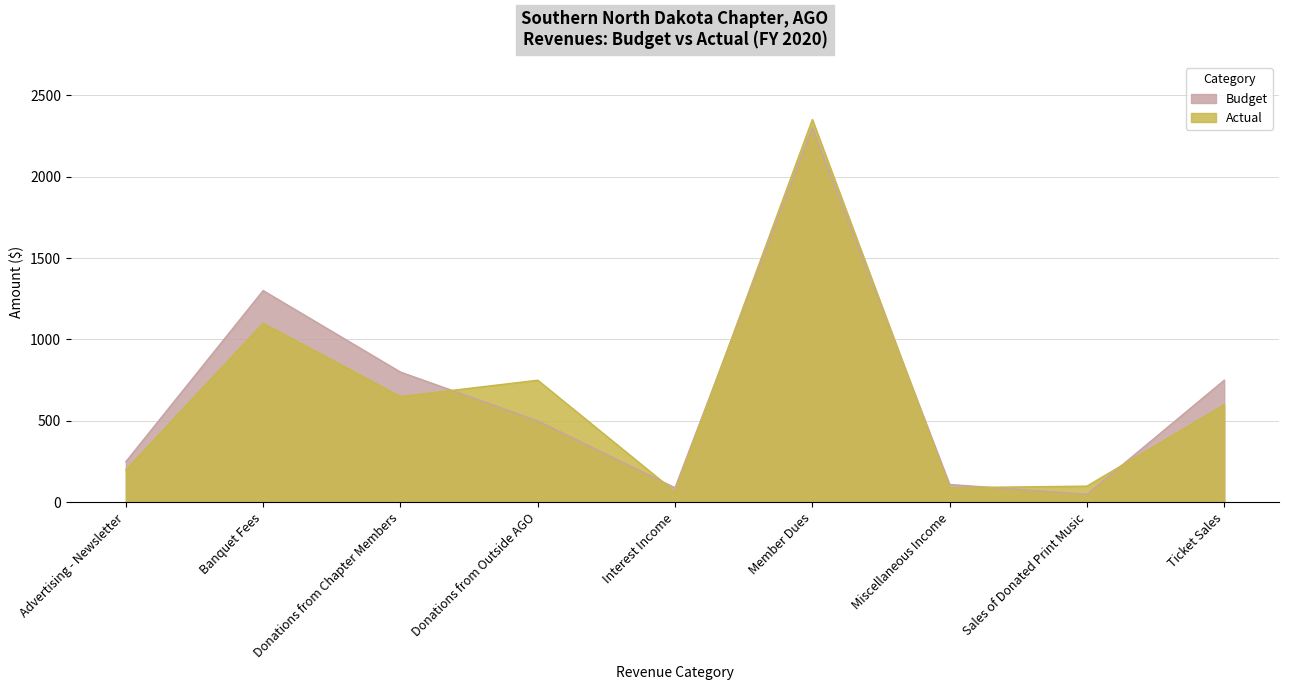

At which category does Budget reach its first local valley?

Interest Income